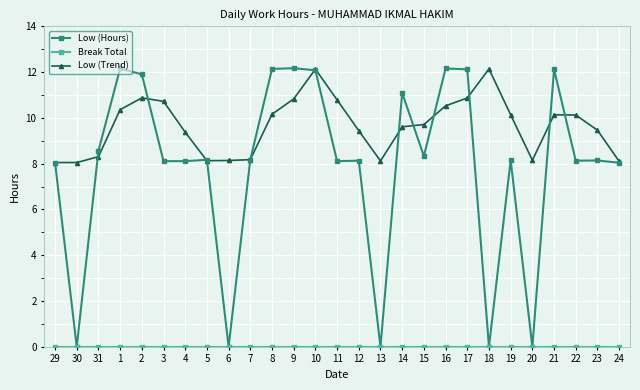

The Low (Hours) series shows 18.0 at 21. True or false?

False